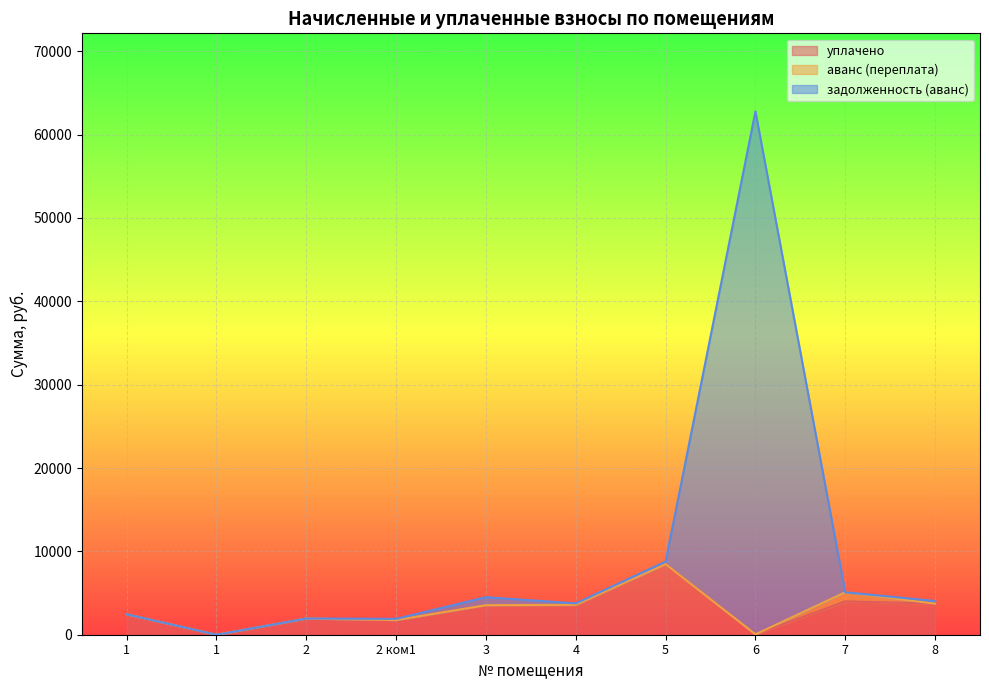

Which label corresponds to the smallest value in the chart?

1